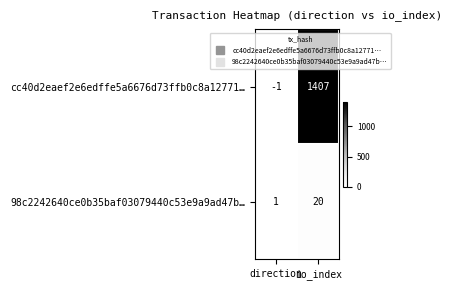

Rank the categories by cc40d2eaef2e6edffe5a6676d73ffb0c8a12771… value from lowest to highest.

direction, io_index